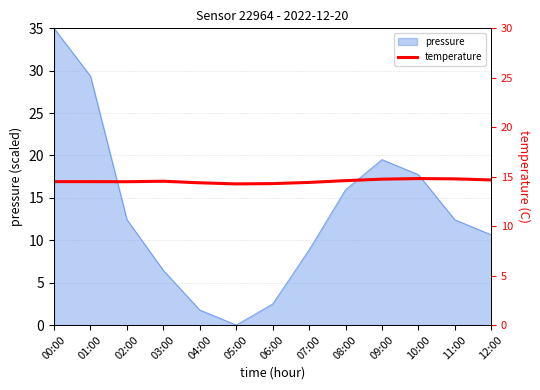

What is the label of the 8th point from the right?

05:00